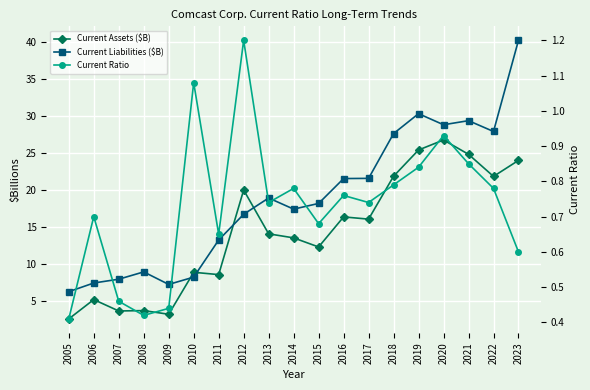

Which series has the largest total across all categories?

Current Liabilities ($B)